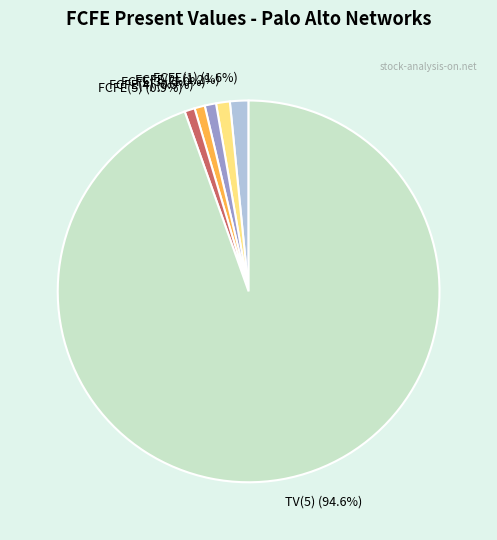

Does TV(5) account for over 50% of the chart?

Yes